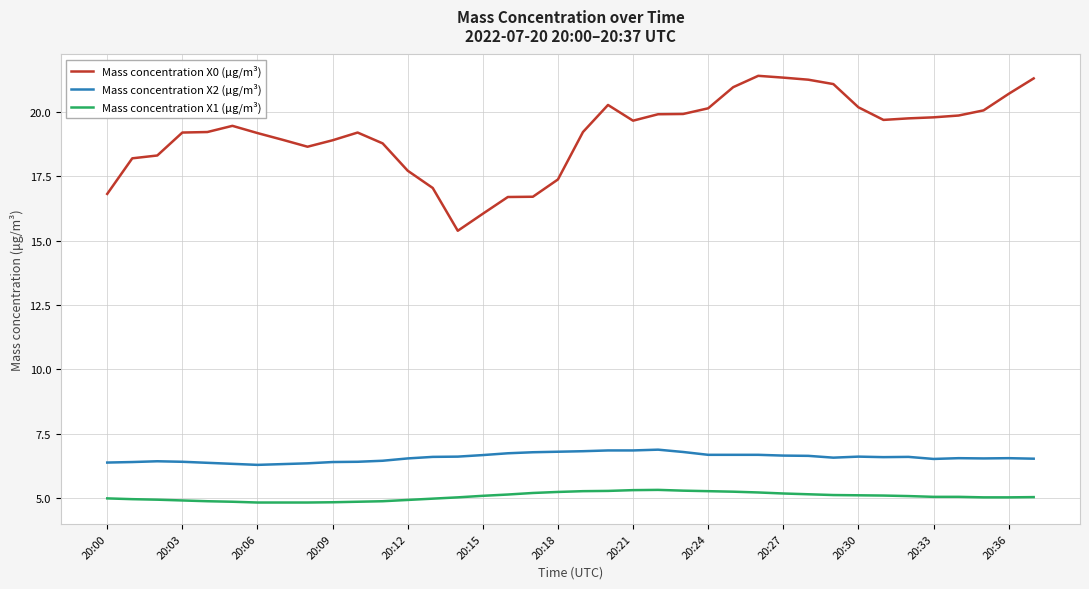

Which series has the largest range (max minus min)?

Mass concentration X0 (μg/m³)